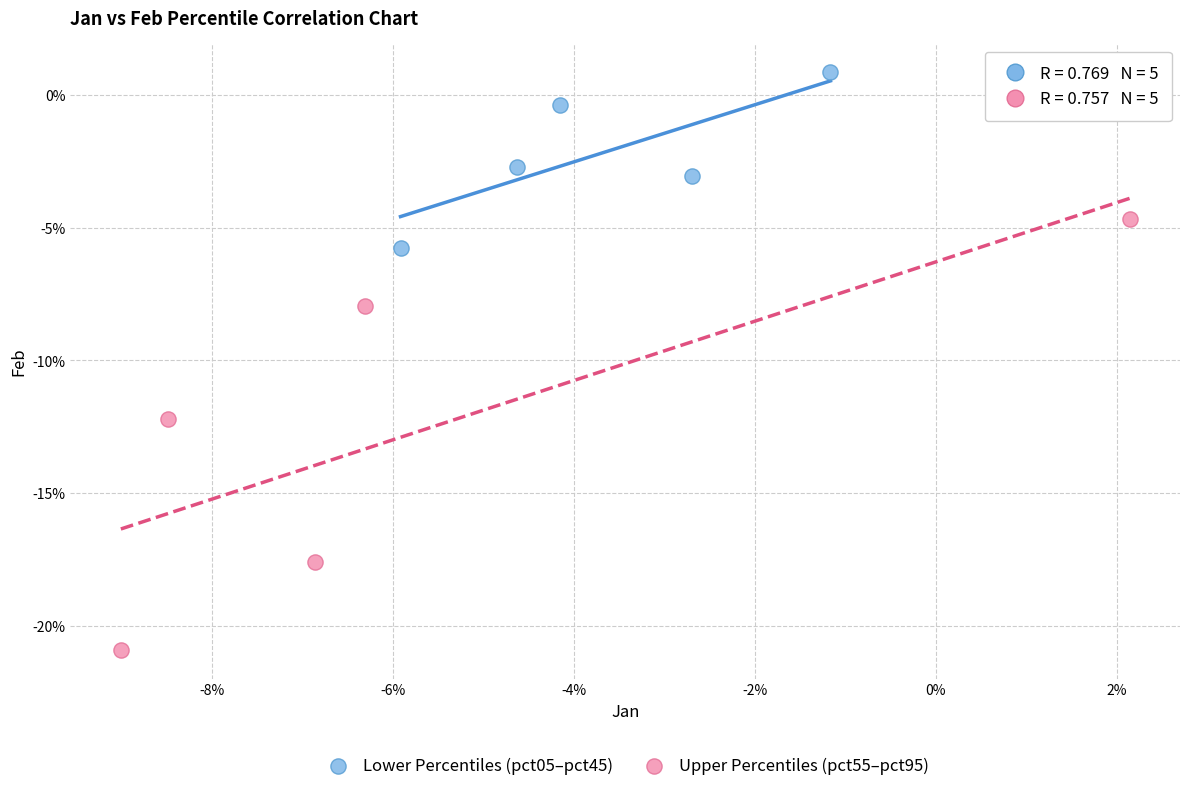

Which series has the widest spread of Y values?

Upper Percentiles (pct55–pct95)